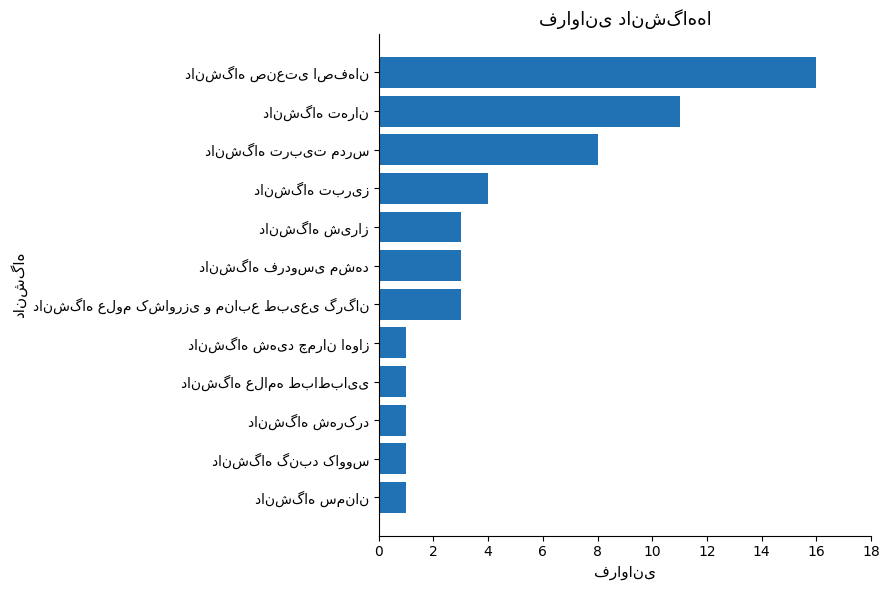

What is the average value?

4